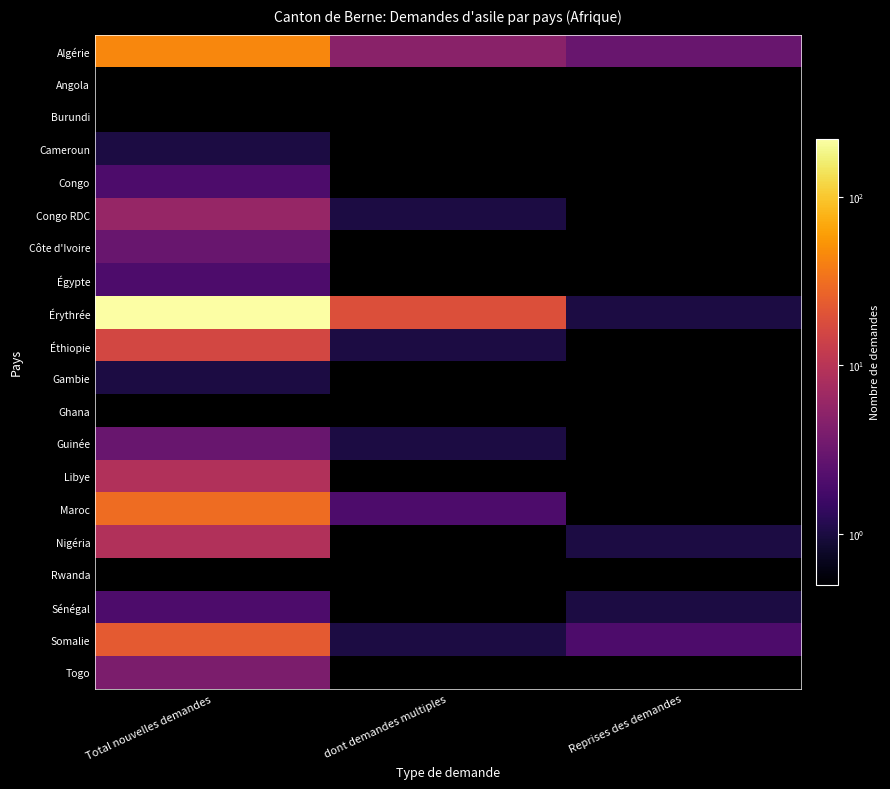

Reading right to left, list all the values displayed in this chart.

Algérie: Reprises des demandes=3	dont demandes multiples=5	Total nouvelles demandes=44
Angola: Reprises des demandes=0	dont demandes multiples=0	Total nouvelles demandes=0
Burundi: Reprises des demandes=0	dont demandes multiples=0	Total nouvelles demandes=0
Cameroun: Reprises des demandes=0	dont demandes multiples=0	Total nouvelles demandes=1
Congo: Reprises des demandes=0	dont demandes multiples=0	Total nouvelles demandes=2
Congo RDC: Reprises des demandes=0	dont demandes multiples=1	Total nouvelles demandes=6
Côte d'Ivoire: Reprises des demandes=0	dont demandes multiples=0	Total nouvelles demandes=3
Égypte: Reprises des demandes=0	dont demandes multiples=0	Total nouvelles demandes=2
Érythrée: Reprises des demandes=1	dont demandes multiples=19	Total nouvelles demandes=220
Éthiopie: Reprises des demandes=0	dont demandes multiples=1	Total nouvelles demandes=16
Gambie: Reprises des demandes=0	dont demandes multiples=0	Total nouvelles demandes=1
Ghana: Reprises des demandes=0	dont demandes multiples=0	Total nouvelles demandes=0
Guinée: Reprises des demandes=0	dont demandes multiples=1	Total nouvelles demandes=3
Libye: Reprises des demandes=0	dont demandes multiples=0	Total nouvelles demandes=9
Maroc: Reprises des demandes=0	dont demandes multiples=2	Total nouvelles demandes=30
Nigéria: Reprises des demandes=1	dont demandes multiples=0	Total nouvelles demandes=9
Rwanda: Reprises des demandes=0	dont demandes multiples=0	Total nouvelles demandes=0
Sénégal: Reprises des demandes=1	dont demandes multiples=0	Total nouvelles demandes=2
Somalie: Reprises des demandes=2	dont demandes multiples=1	Total nouvelles demandes=23
Togo: Reprises des demandes=0	dont demandes multiples=0	Total nouvelles demandes=4